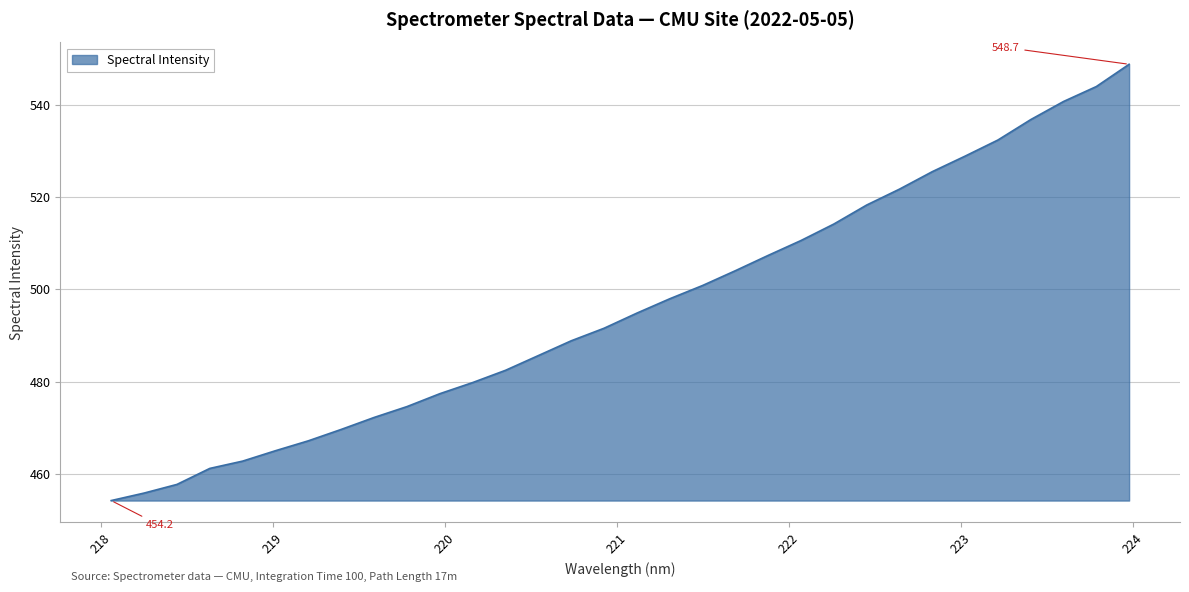

How many lines are shown in the chart?

1